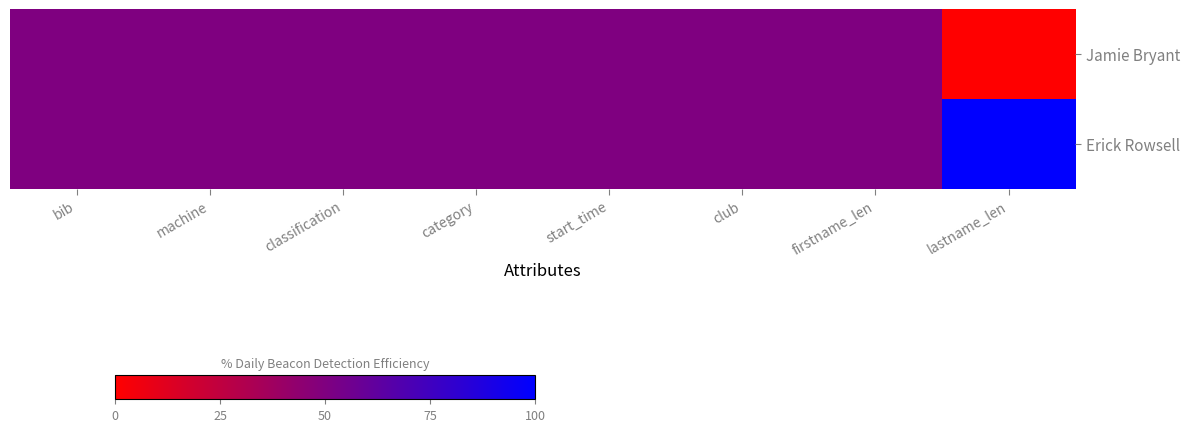

Which series has the largest range (max minus min)?

Jamie Bryant